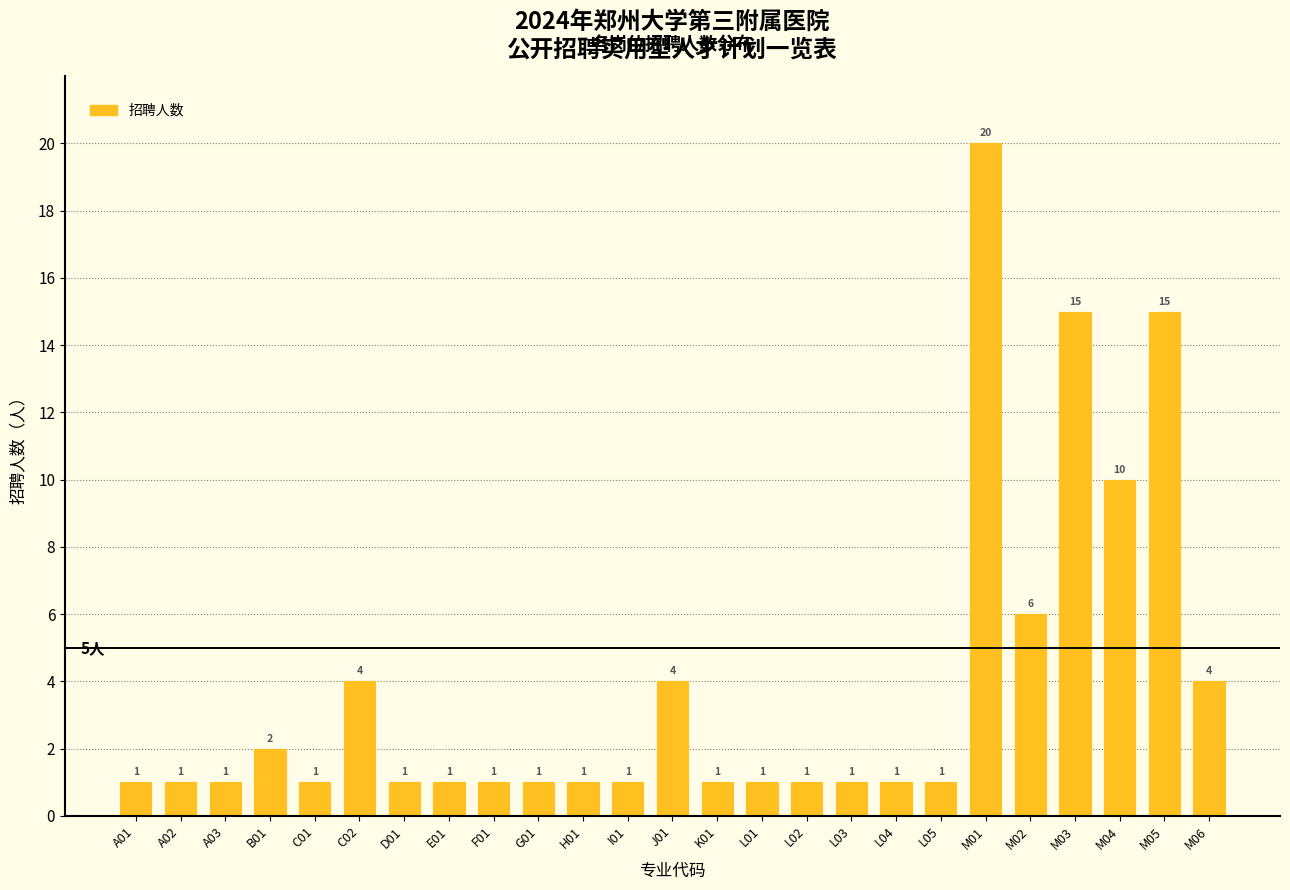

Reading left to right, extract all data points from this chart.

A01=1	A02=1	A03=1	B01=2	C01=1	C02=4	D01=1	E01=1	F01=1	G01=1	H01=1	I01=1	J01=4	K01=1	L01=1	L02=1	L03=1	L04=1	L05=1	M01=20	M02=6	M03=15	M04=10	M05=15	M06=4